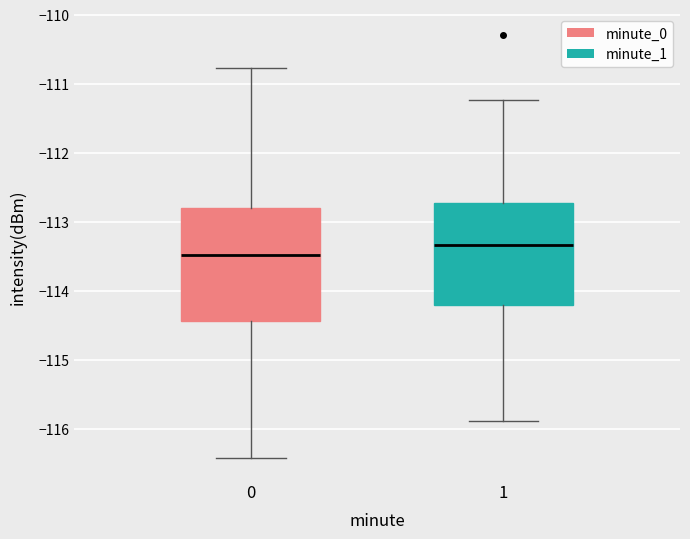

Reading left to right, transcribe this box plot: for each box, give where its median line is, the range the box spans, and where its two whiskers end, as read against the y-axis. The values are not printed on the chart, so give them approximately, as read against the axis.

0: median -113.5, box -114.4 to -112.8, whiskers -116.4 to -110.8
1: median -113.3, box -114.2 to -112.7, whiskers -115.9 to -111.2